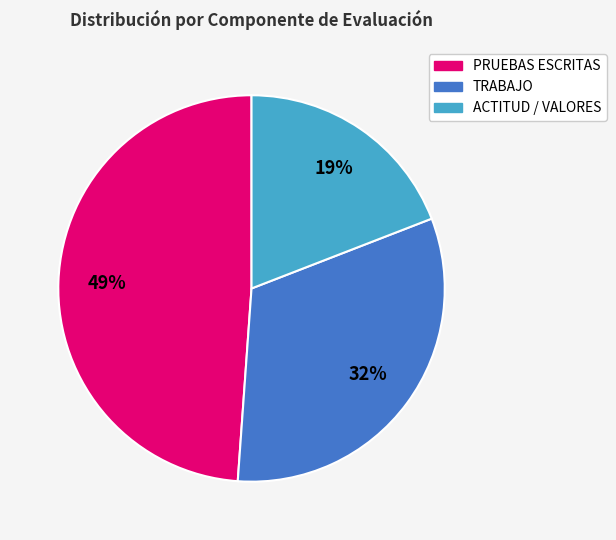

The TRABAJO slice represents 32% of the pie. True or false?

True